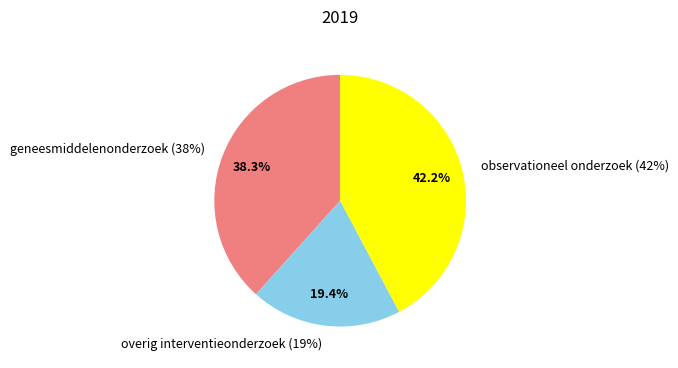

To the nearest percent, what is the difference between the largest and smallest slice percentages?

23%